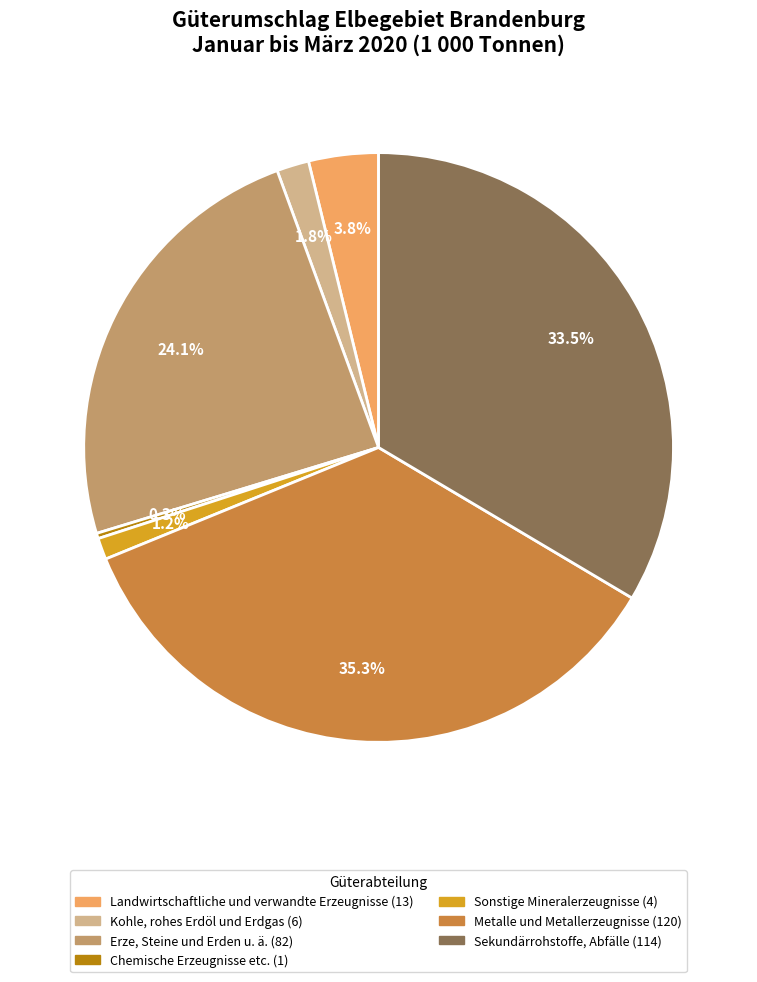

The Kohle, rohes Erdöl und Erdgas slice represents 12% of the pie. True or false?

False